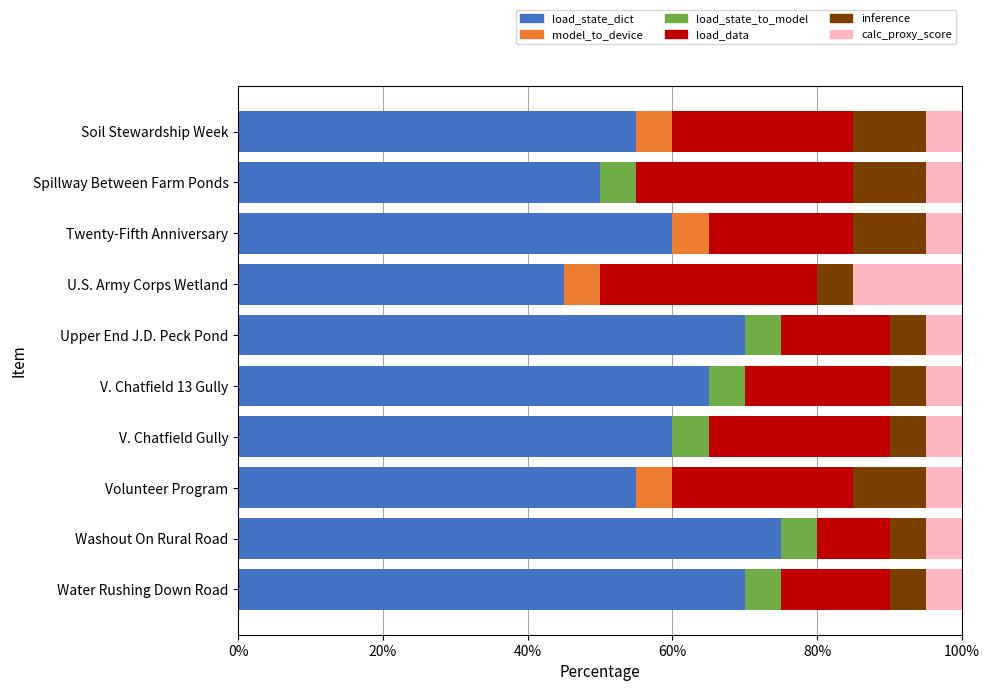

At which label does load_state_dict reach its peak?

Washout On Rural Road